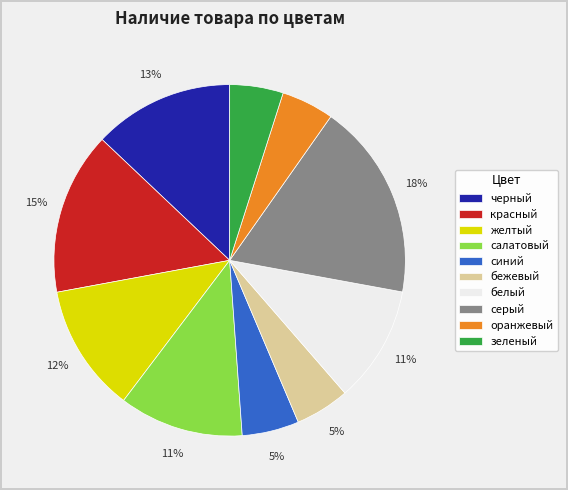

To the nearest percent, what is the difference between the largest and smallest slice percentages?

13%